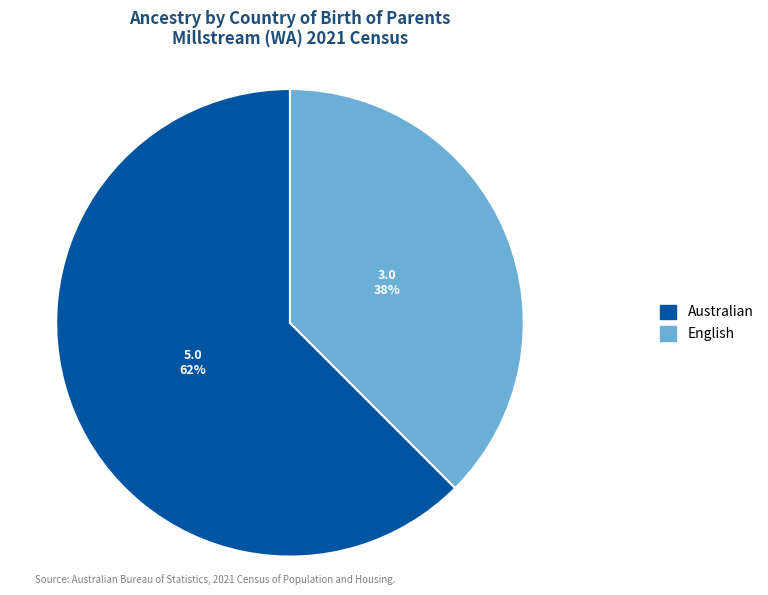

Which has a higher value, English or Australian?

Australian